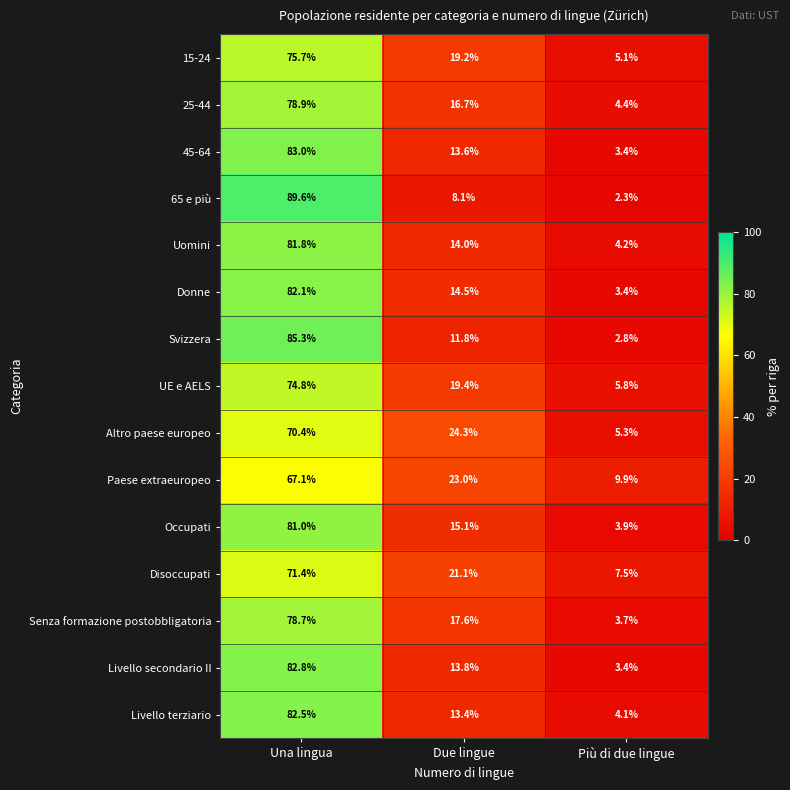

What is the difference between the highest and lowest values at Una lingua?

22.5